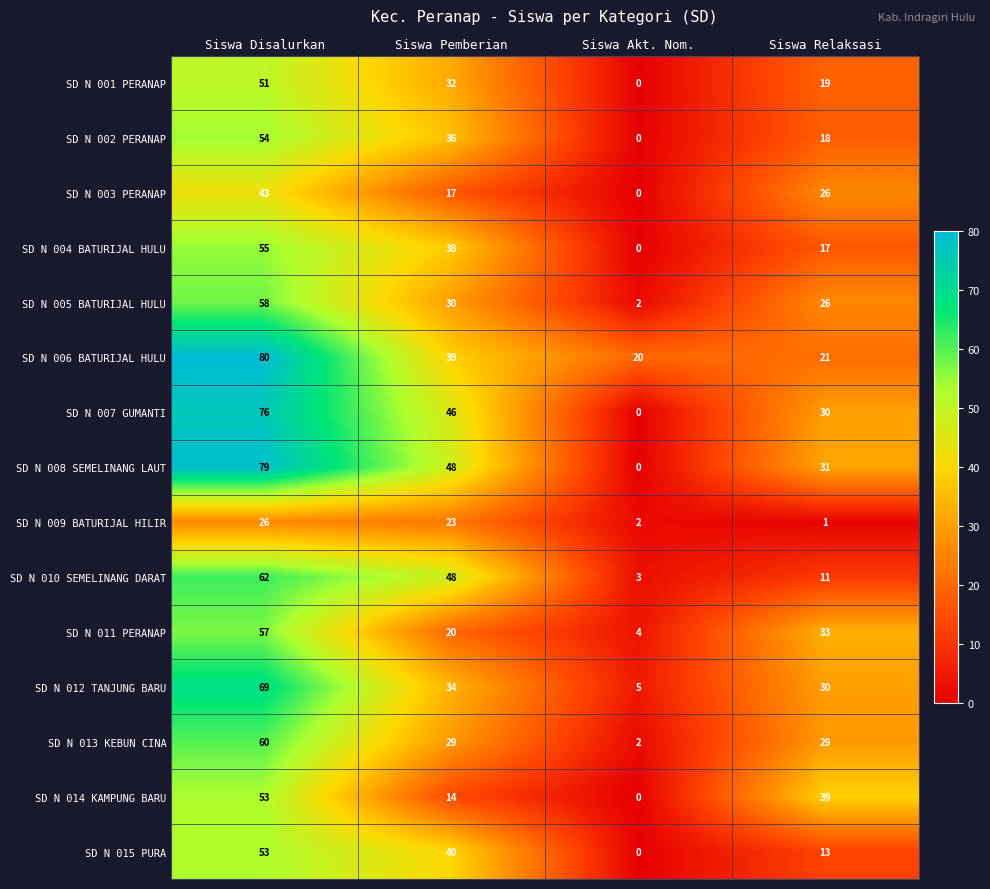

At which category is the sum across all series the highest?

Siswa Disalurkan